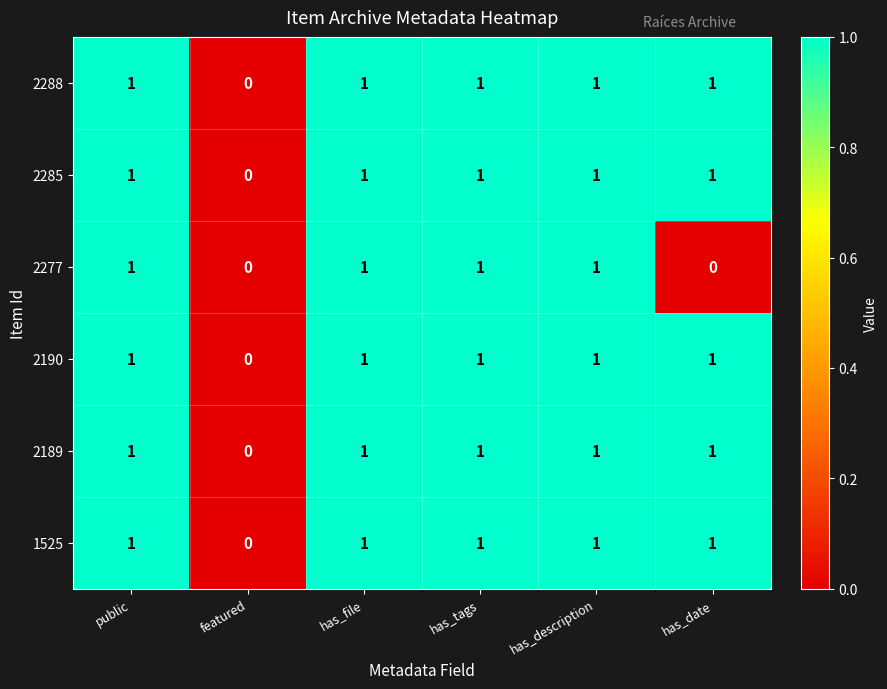

What is the total value across all series at public?

6